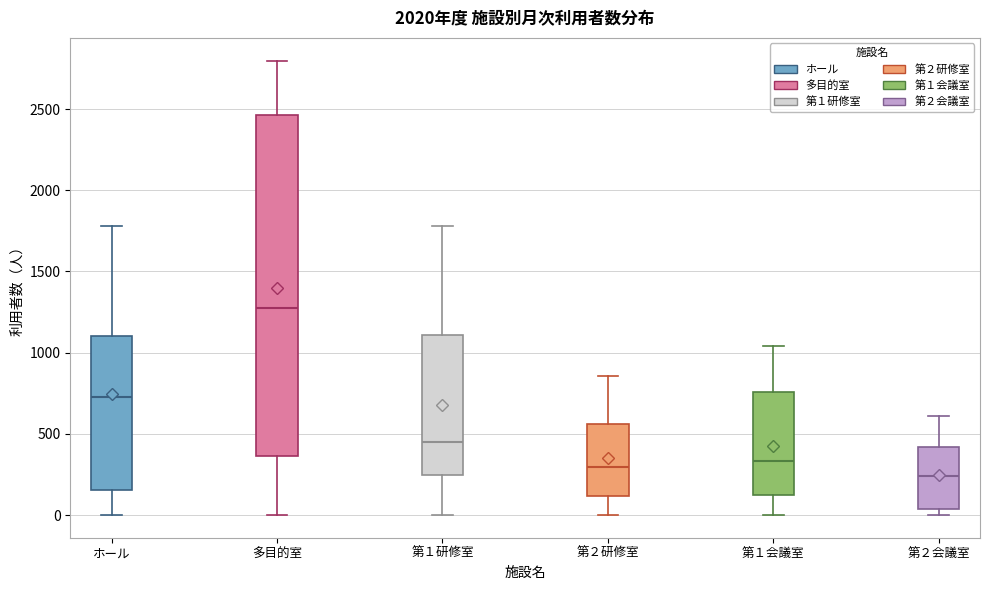

Which box's median line is the lowest?

第２会議室